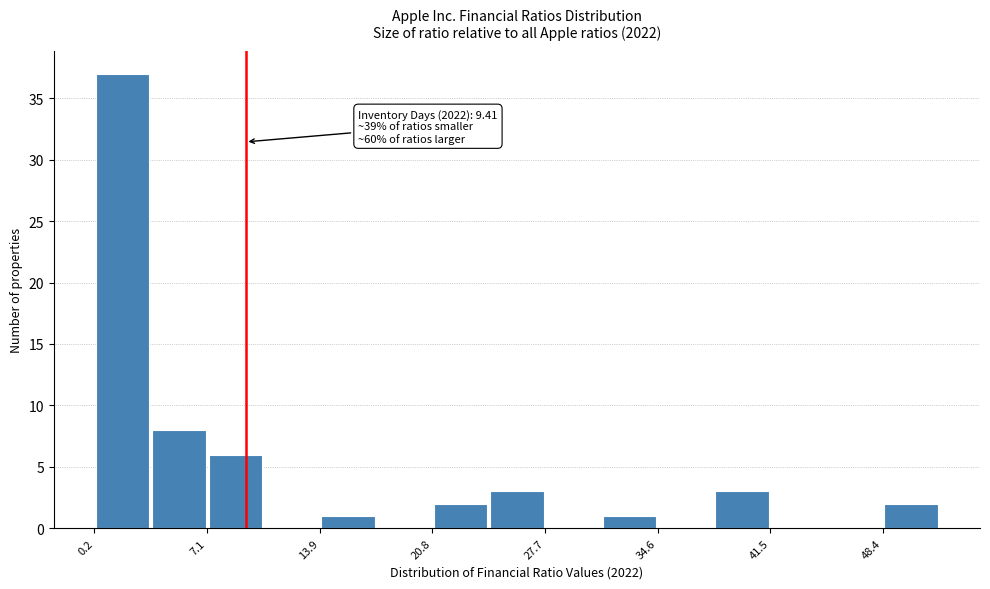

Read against the x-axis, roughly where is the centre of the tallest bar?

2